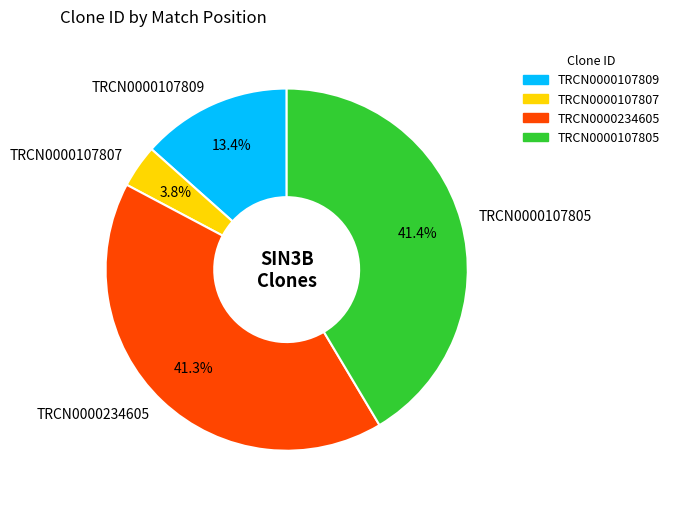

Count the number of slices in the pie.

4